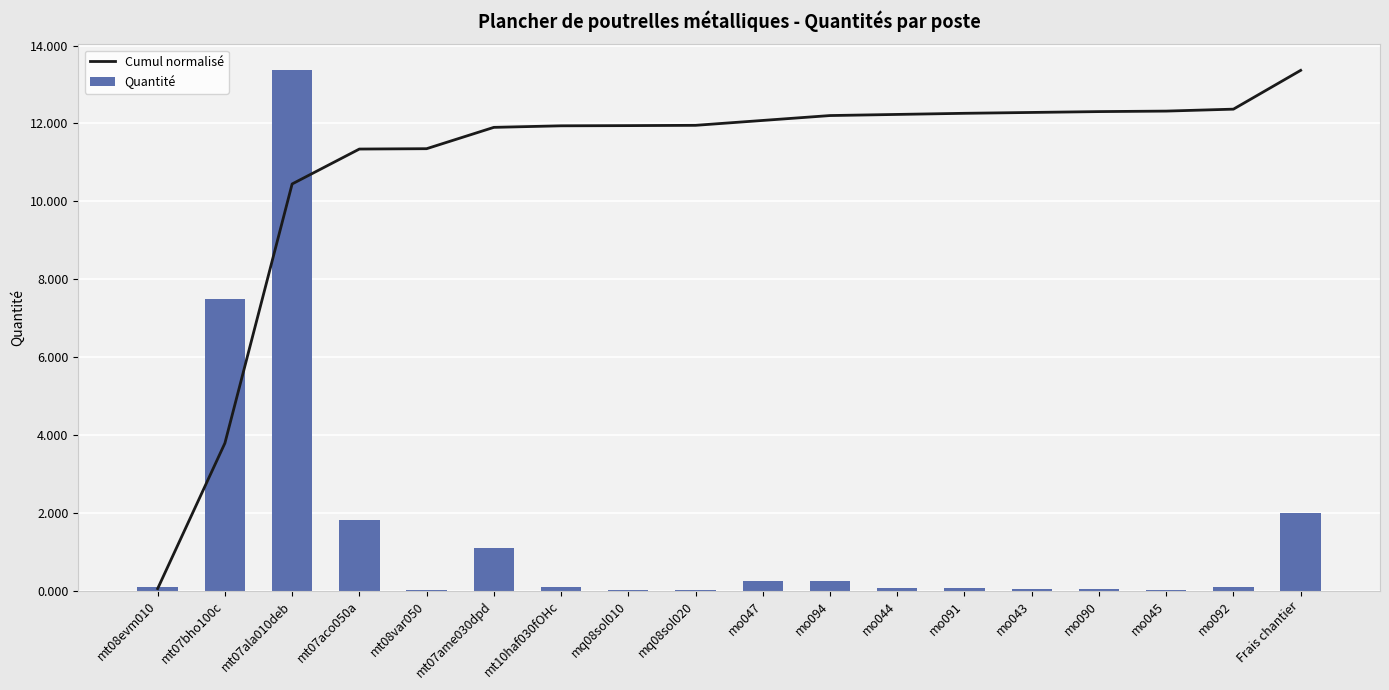

Which has a higher value, mo045 or mq08sol020?

mo045